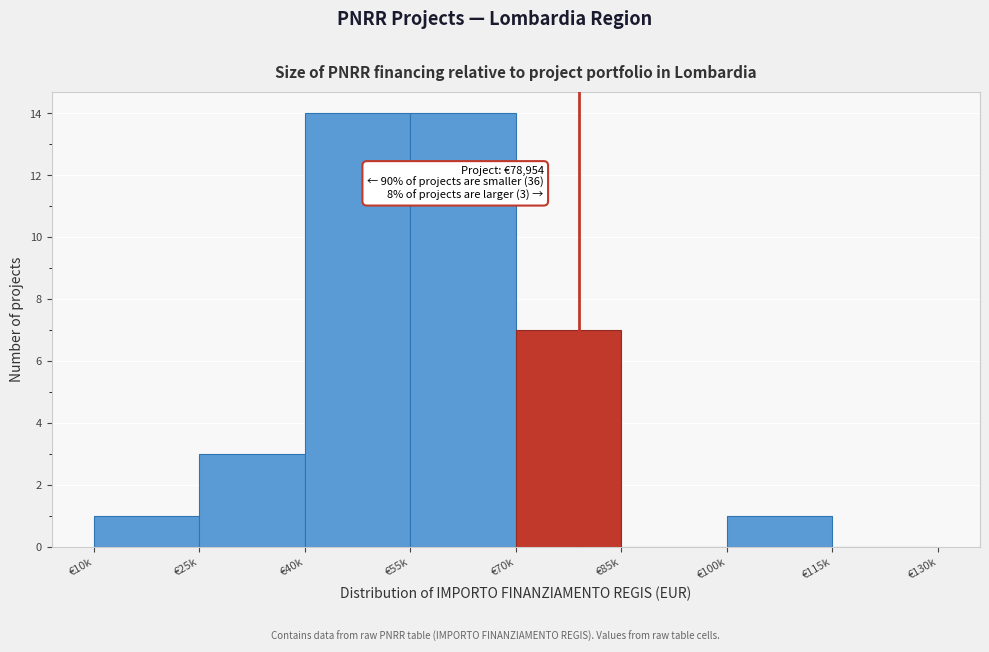

Reading left to right, extract all data points from this chart.

€10k=1	€25k=3	€40k=14	€55k=14	€70k=7	€85k=0	€100k=1	€115k=0